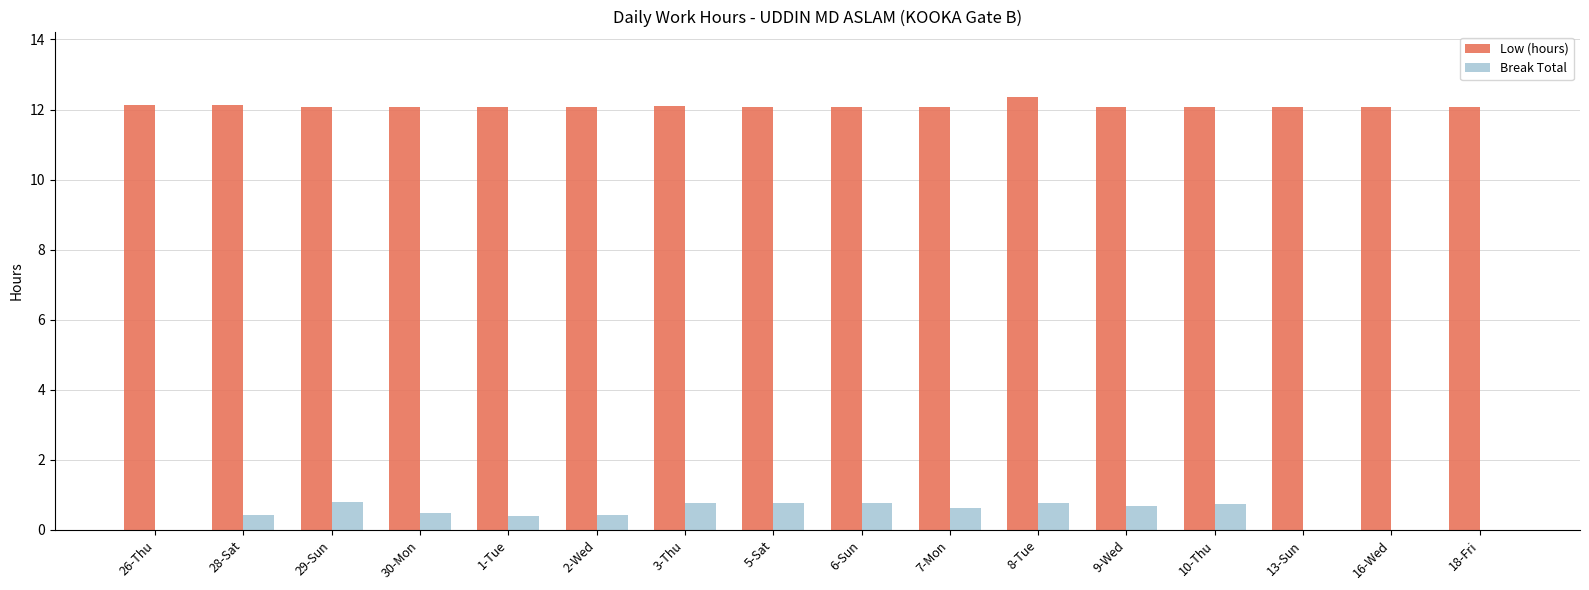

The Break Total series shows 0.2 at 10-Thu. True or false?

False